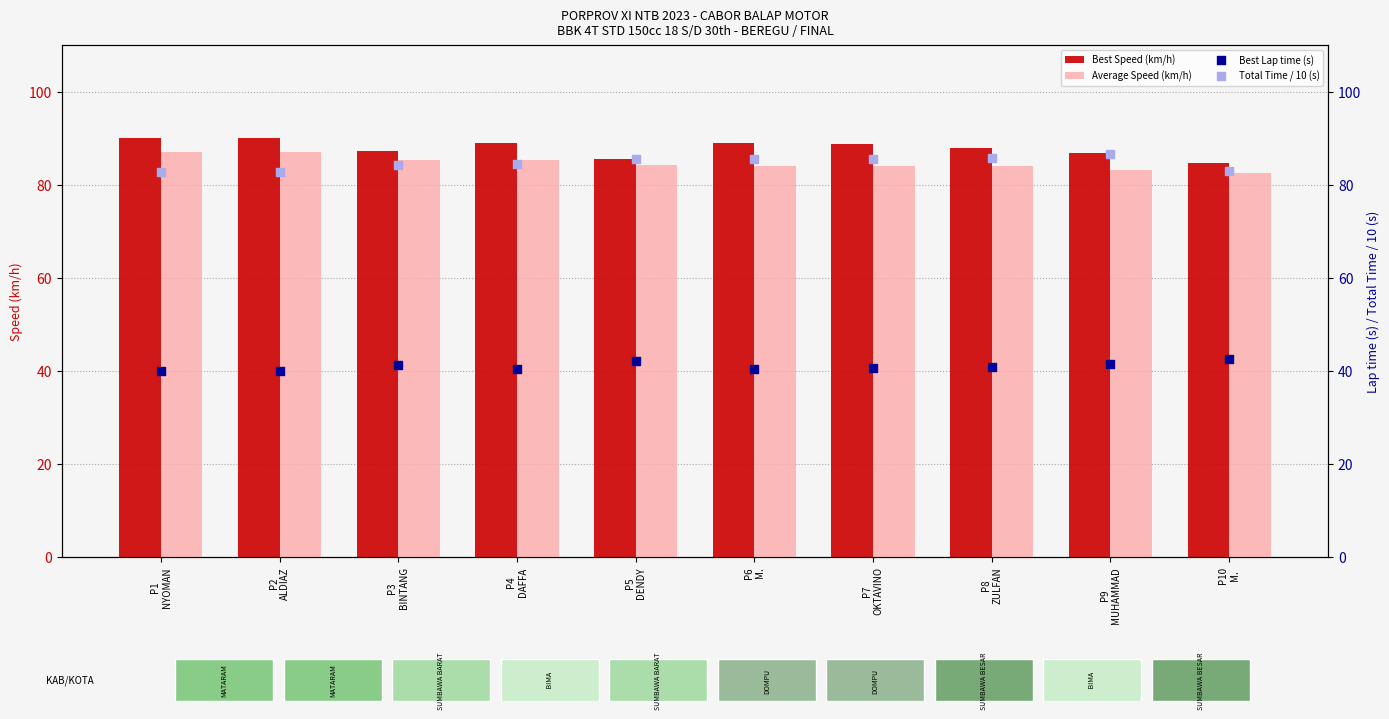

Which series has the largest total across all categories?

Best Speed (km/h)